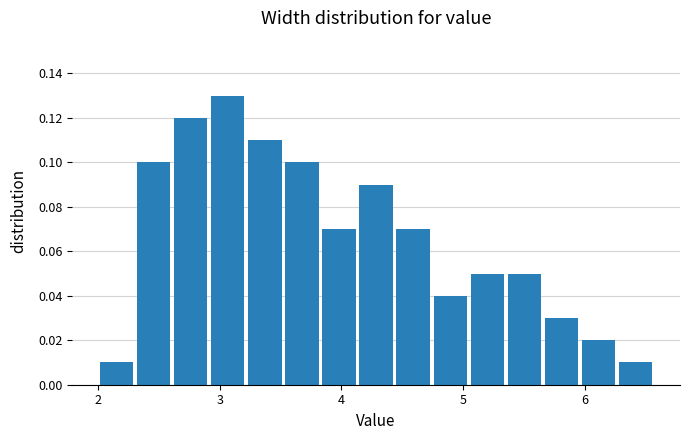

Around what value on the x-axis is the tallest bar? Give the approximate position of its centre, as read against the axis.

3.1